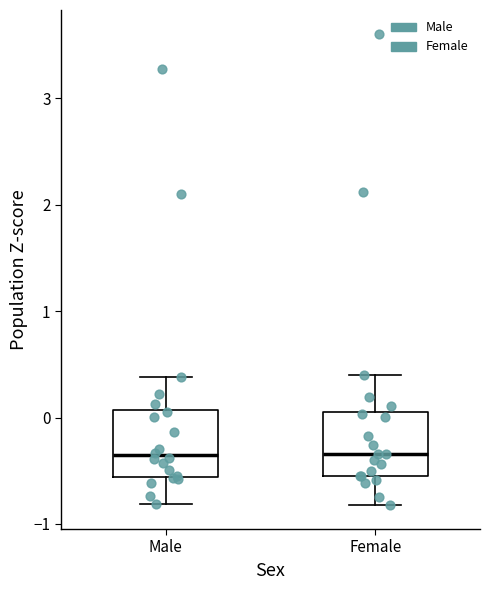

Reading left to right, transcribe this box plot: for each box, give where its median line is, the range the box spans, and where its two whiskers end, as read against the y-axis. The values are not printed on the chart, so give them approximately, as read against the axis.

Male: median -0.4, box -0.6 to 0.1, whiskers -0.8 to 0.4
Female: median -0.3, box -0.5 to 0.1, whiskers -0.8 to 0.4